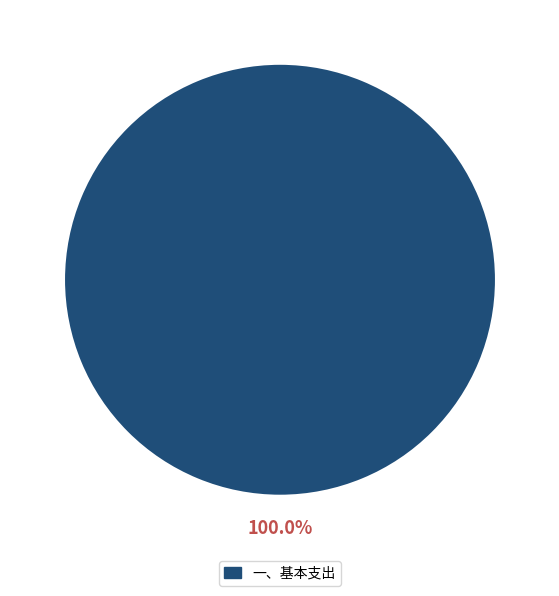

Does any single category account for the majority?

Yes